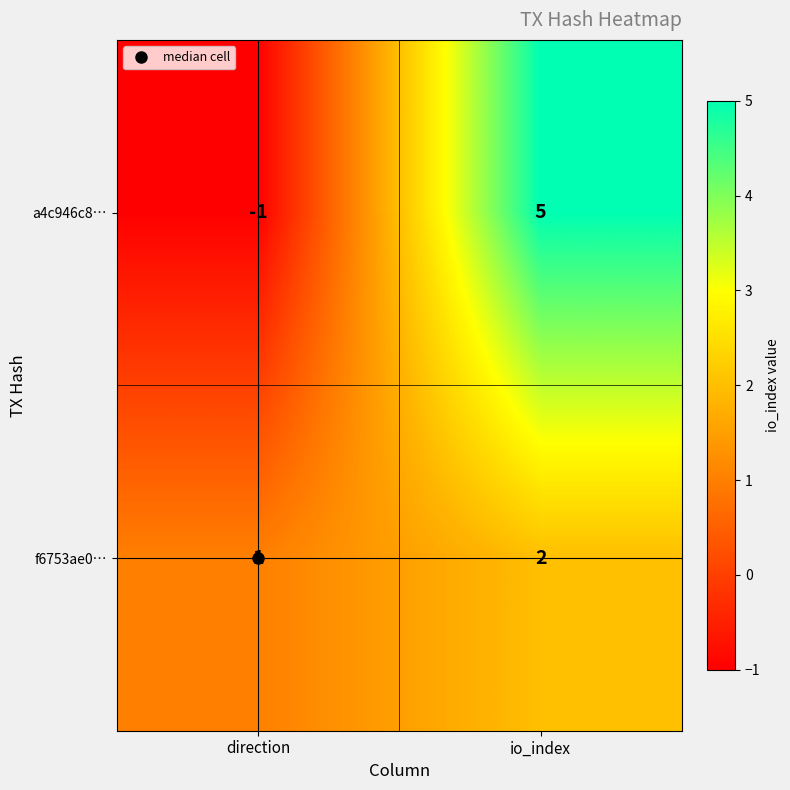

Which series has the largest total across all categories?

a4c946c8…